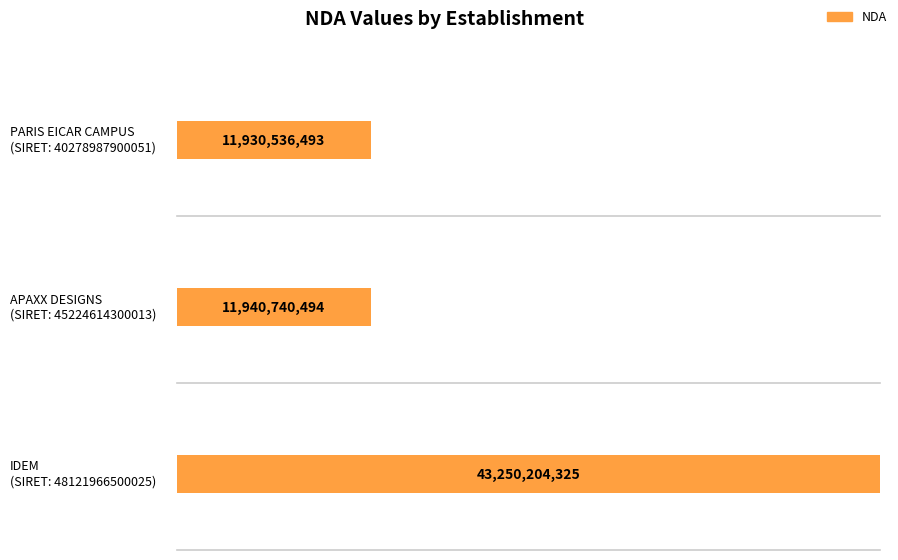

Which category has the highest value across all series?

48121966500025